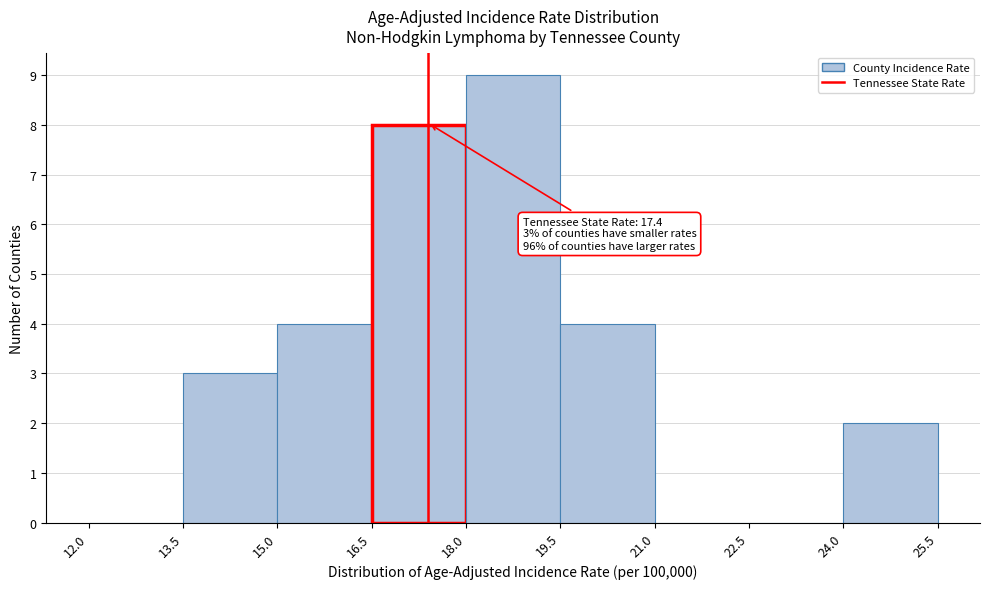

Which range on the x-axis has the tallest bar?

18.0 to 19.5